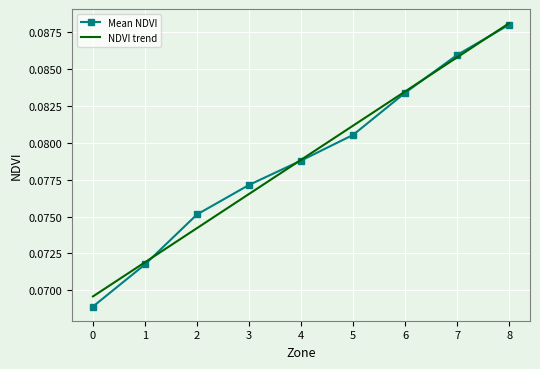

What are all the series names shown in the legend?

Mean NDVI, NDVI trend